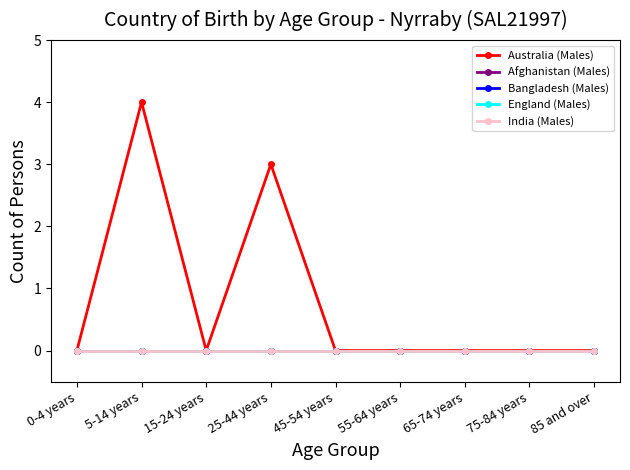

Is this an area chart (filled region under the line)?

No